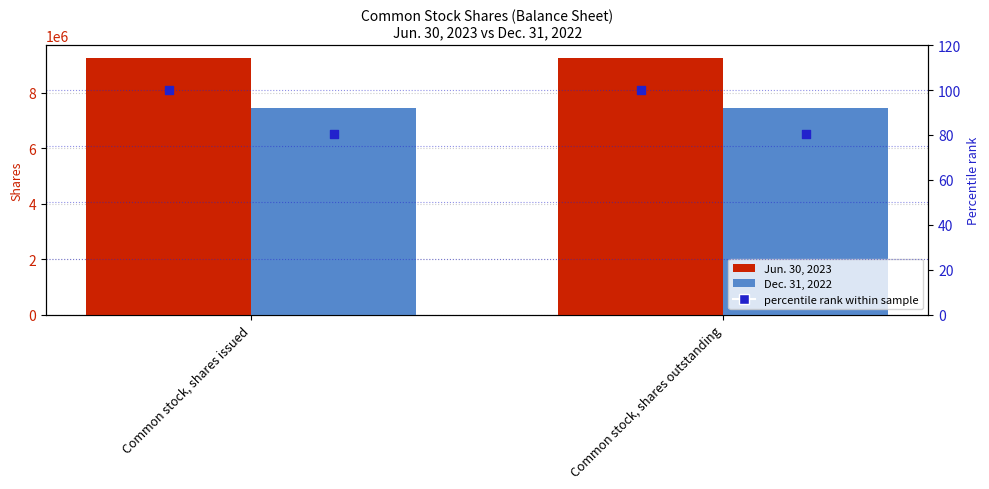

Which series has the widest spread of Y values?

Jun. 30, 2023